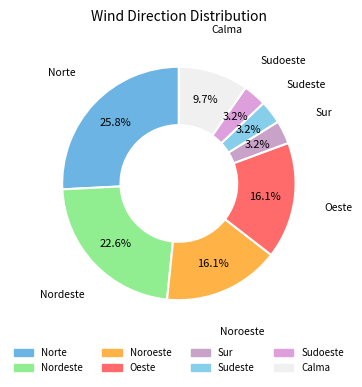

Count the number of slices in the pie.

8